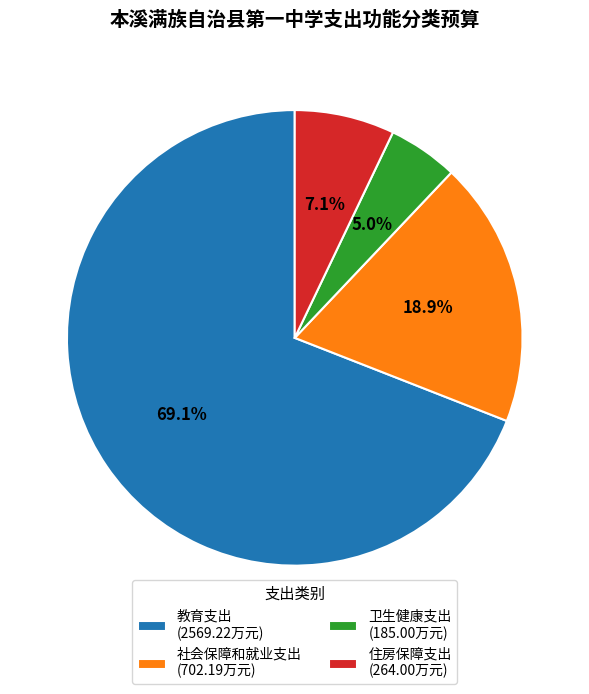

Do 教育支出 (2569.22万元) and 住房保障支出 (264.00万元) together represent more than half of the pie?

Yes